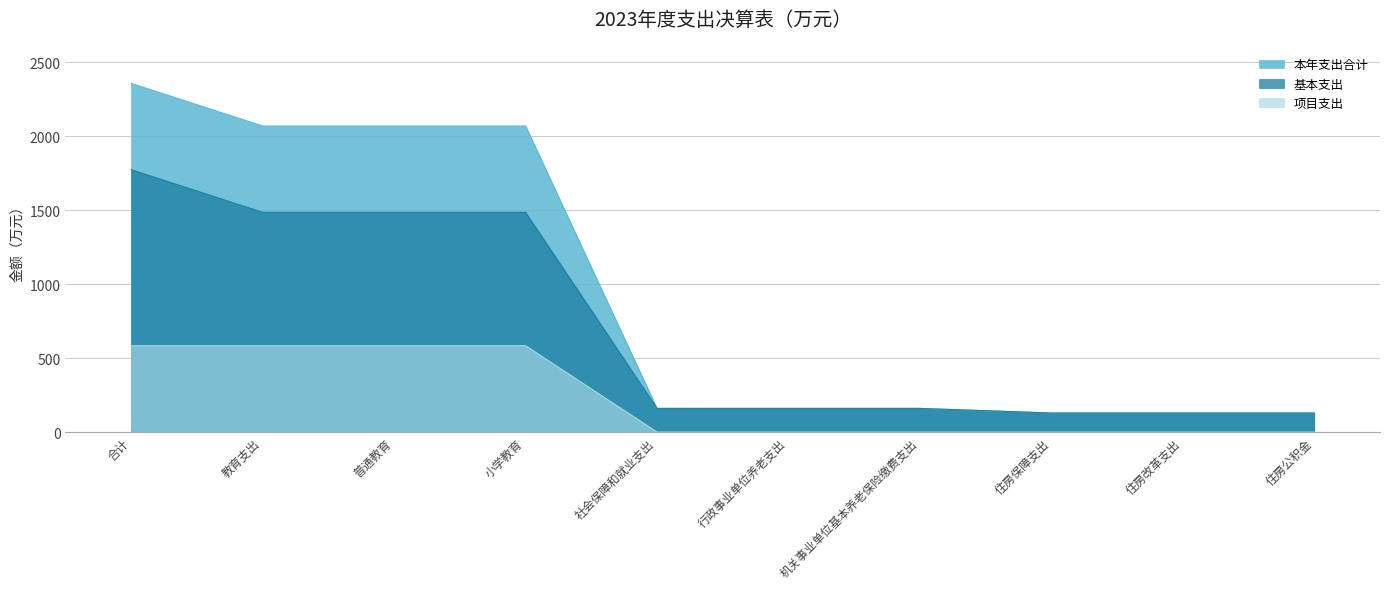

Rank the categories by 基本支出 value from lowest to highest.

住房保障支出, 住房改革支出, 住房公积金, 社会保障和就业支出, 行政事业单位养老支出, 机关事业单位基本养老保险缴费支出, 教育支出, 普通教育, 小学教育, 合计